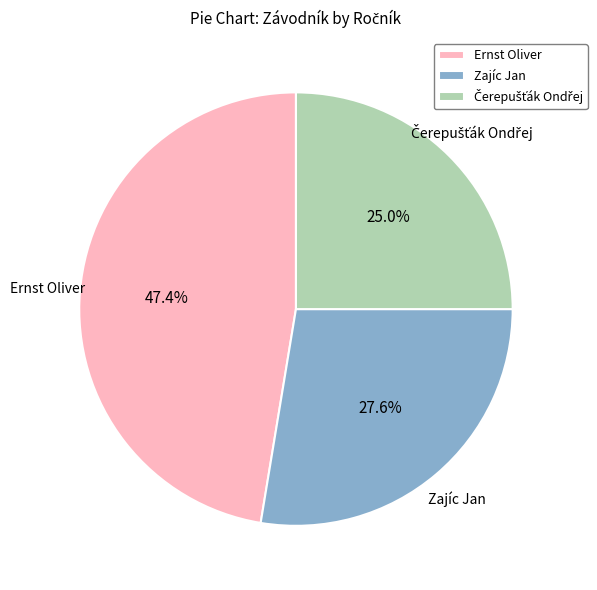

What is the largest slice in the pie chart?

Ernst Oliver